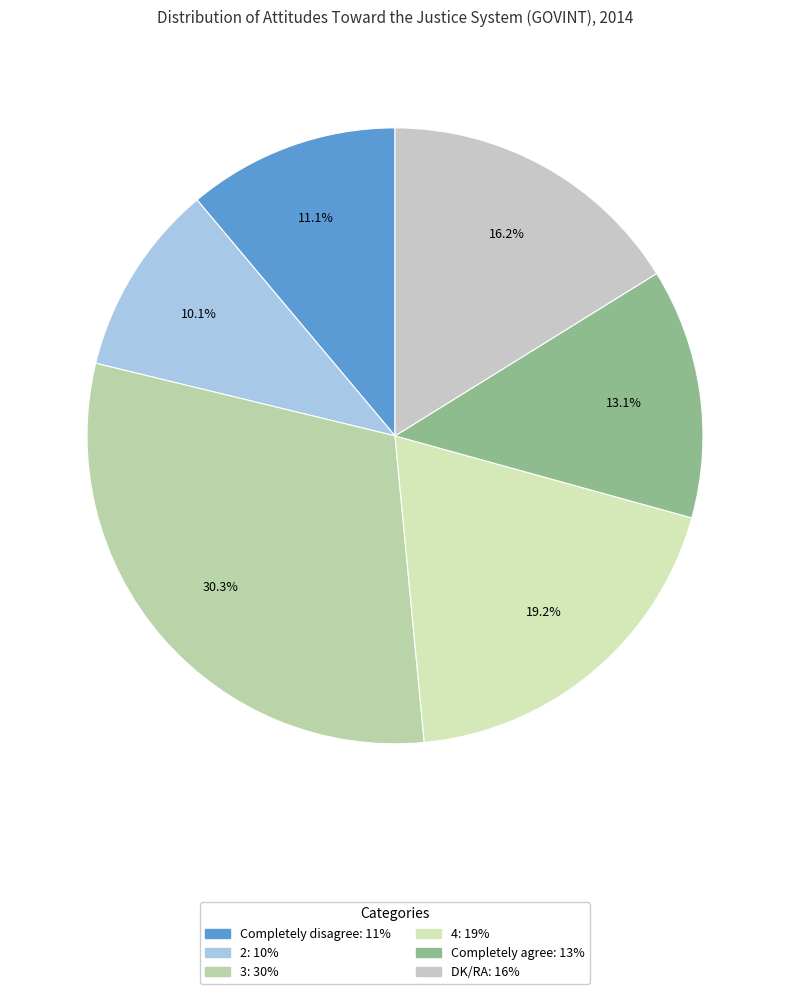

Is the sum of 2 and Completely agree greater than half?

No